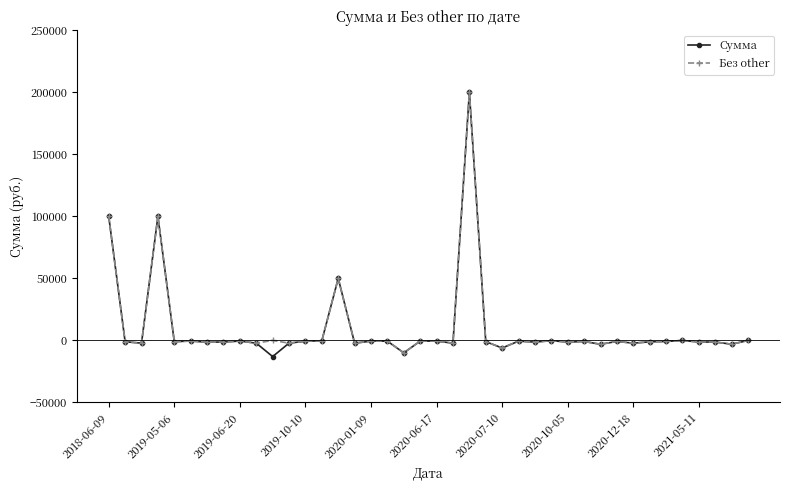

Which series has the largest range (max minus min)?

Сумма